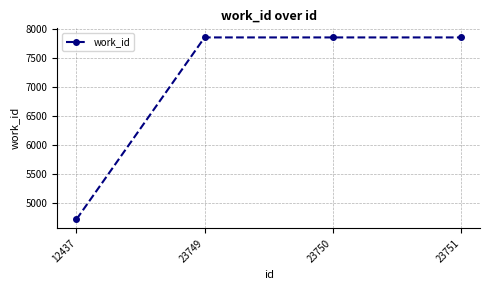

What is the change in value from 12437 to 23750?

+3145